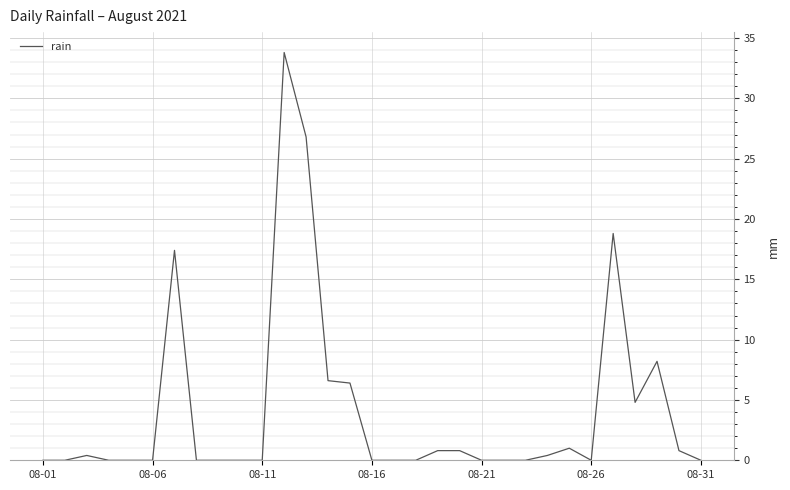

What is the difference between the maximum and minimum values?

33.8